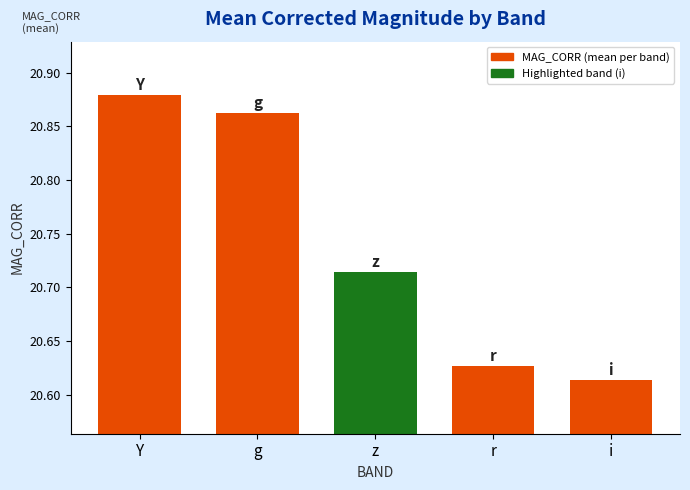

Rank the categories by value from lowest to highest.

i, r, z, g, Y